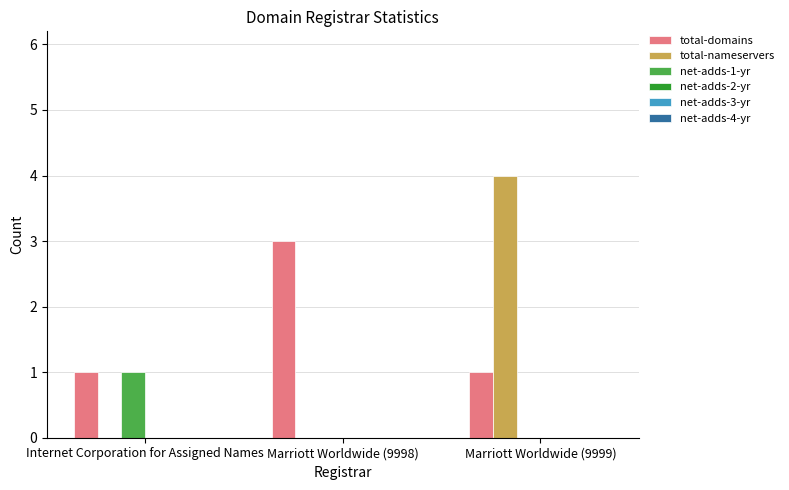

What is the sum of all net-adds-1-yr values?

1